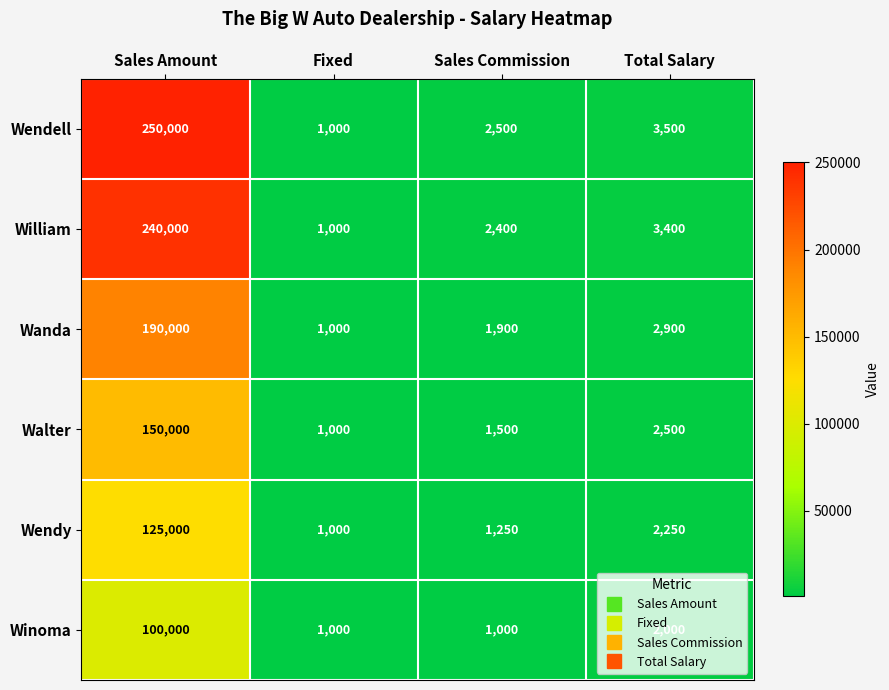

What is the sum of the William values at Sales Commission and Fixed?

3400